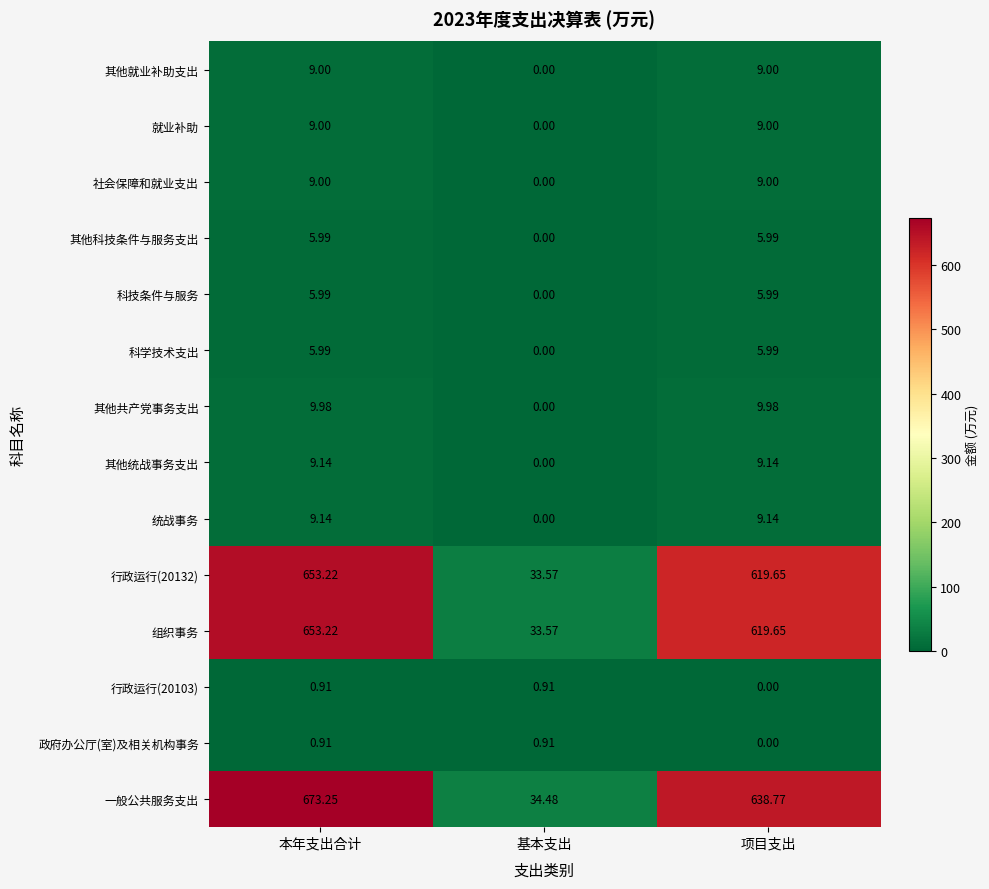

How many series are shown in this chart?

14